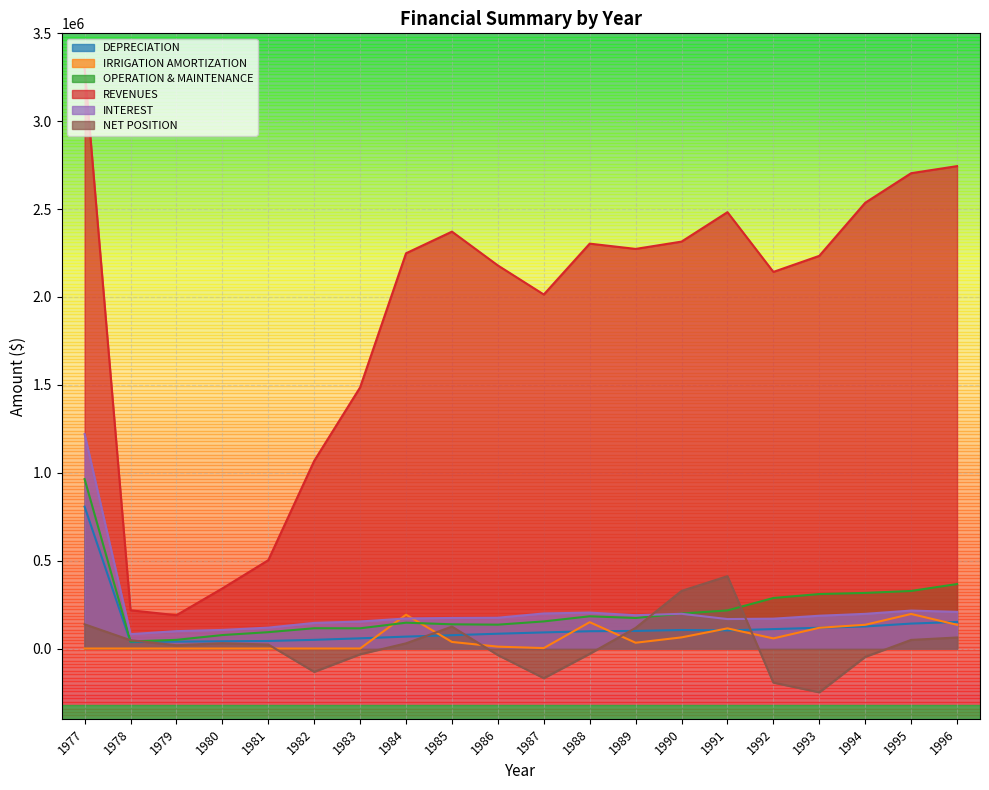

How many distinct data groups are displayed?

6